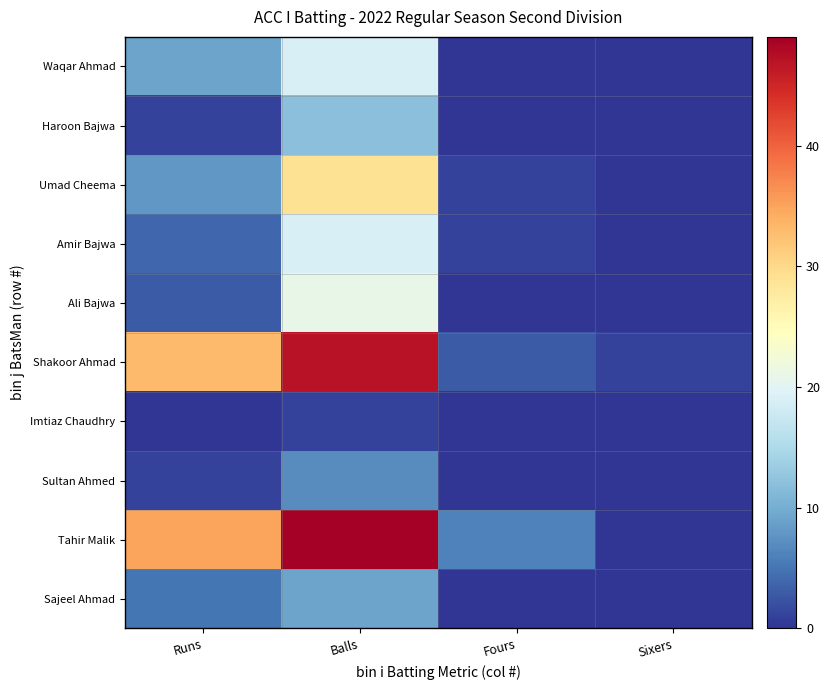

Between Balls and Fours, which is larger?

Balls